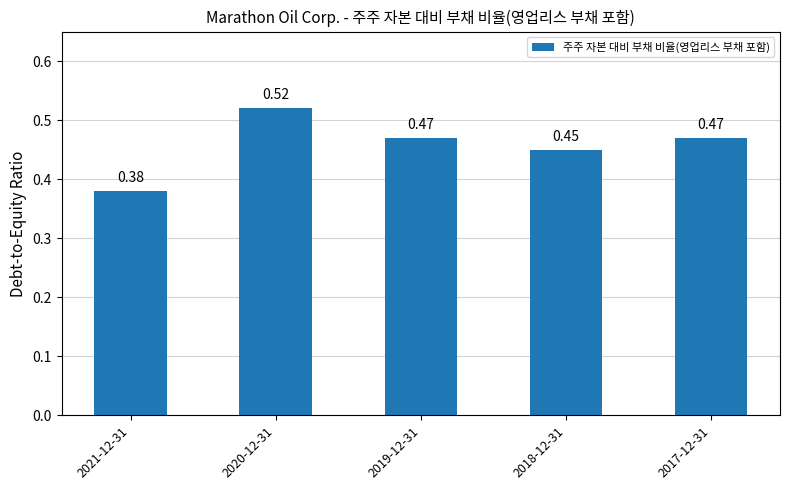

True or false: the data shows 0.6 at 2017-12-31.

False